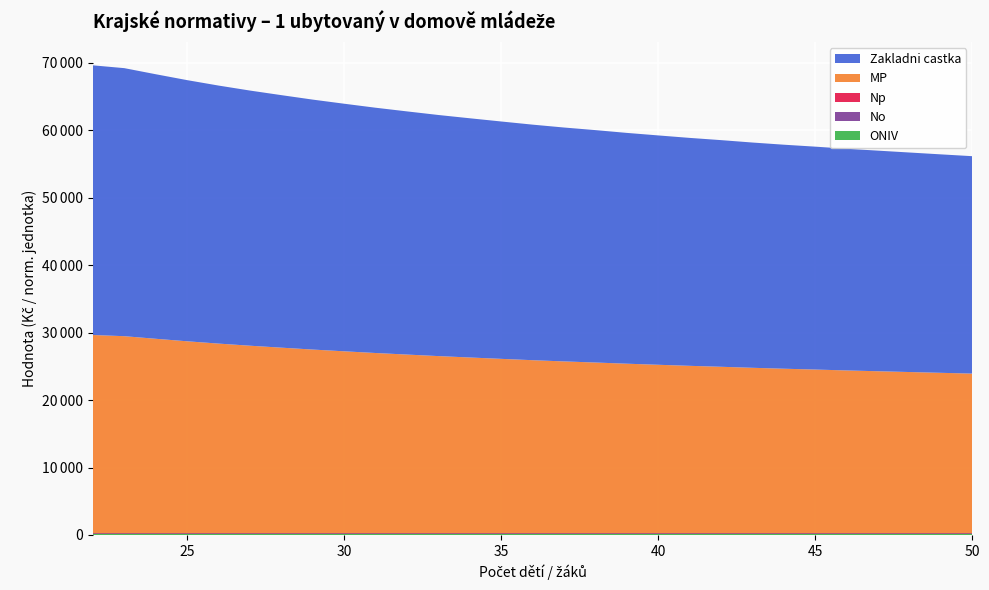

Reading left to right, extract all data points from this chart.

ONIV: 22=210.0	23=210.0	24=210.0	25=210.0	26=210.0	27=210.0	28=210.0	29=210.0	30=210.0	31=210.0	32=210.0	33=210.0	34=210.0	35=210.0	36=210.0	37=210.0	38=210.0	39=210.0	40=210.0	41=210.0	42=210.0	43=210.0	44=210.0	45=210.0	46=210.0	47=210.0	48=210.0	49=210.0	50=210.0
No: 22=30.0	23=30.0	24=30.0	25=30.0	26=30.0	27=30.0	28=30.0	29=30.0	30=30.0	31=30.0	32=30.0	33=30.0	34=30.0	35=30.0	36=30.0	37=30.0	38=30.0	39=30.0	40=30.0	41=30.0	42=30.0	43=30.0	44=30.0	45=30.0	46=30.0	47=30.0	48=30.0	49=30.0	50=30.0
Np: 22=12.0	23=12.1	24=12.3	25=12.5	26=12.7	27=12.9	28=13.0	29=13.2	30=13.4	31=13.5	32=13.7	33=13.8	34=14.0	35=14.1	36=14.2	37=14.4	38=14.5	39=14.6	40=14.7	41=14.9	42=15.0	43=15.1	44=15.2	45=15.3	46=15.4	47=15.5	48=15.6	49=15.7	50=15.8
MP: 22=29386.0	23=29209.0	24=28826.0	25=28454.0	26=28112.0	27=27798.0	28=27509.0	29=27227.0	30=26968.0	31=26716.0	32=26485.0	33=26258.0	34=26051.0	35=25849.0	36=25650.0	37=25469.0	38=25305.0	39=25130.0	40=24971.0	41=24815.0	42=24674.0	43=24523.0	44=24386.0	45=24263.0	46=24130.0	47=24011.0	48=23894.0	49=23777.0	50=23663.0
Zakladni castka: 22=39963.0	23=39724.0	24=39205.0	25=38702.0	26=38240.0	27=37814.0	28=37423.0	29=37042.0	30=36692.0	31=36351.0	32=36038.0	33=35732.0	34=35452.0	35=35178.0	36=34909.0	37=34664.0	38=34442.0	39=34205.0	40=33990.0	41=33779.0	42=33589.0	43=33384.0	44=33199.0	45=33033.0	46=32853.0	47=32692.0	48=32533.0	49=32375.0	50=32220.0